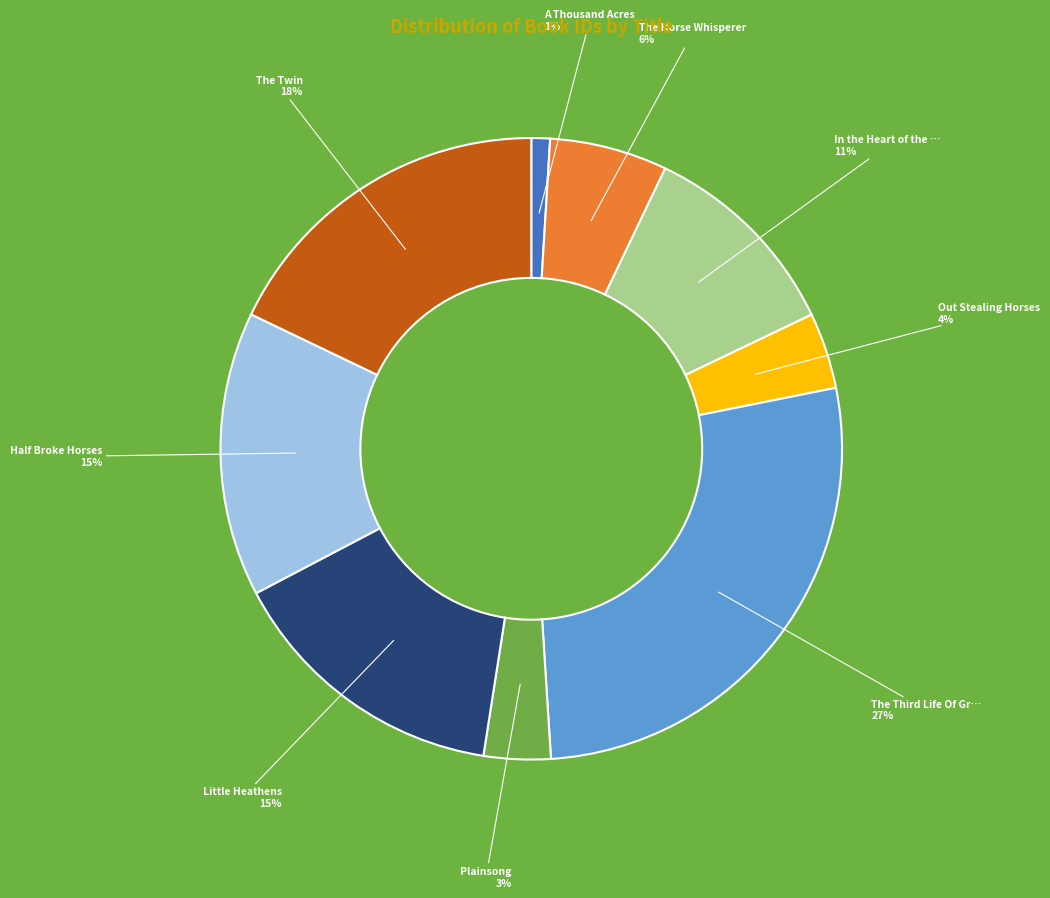

To the nearest percent, what is the difference between the largest and smallest slice percentages?

26%